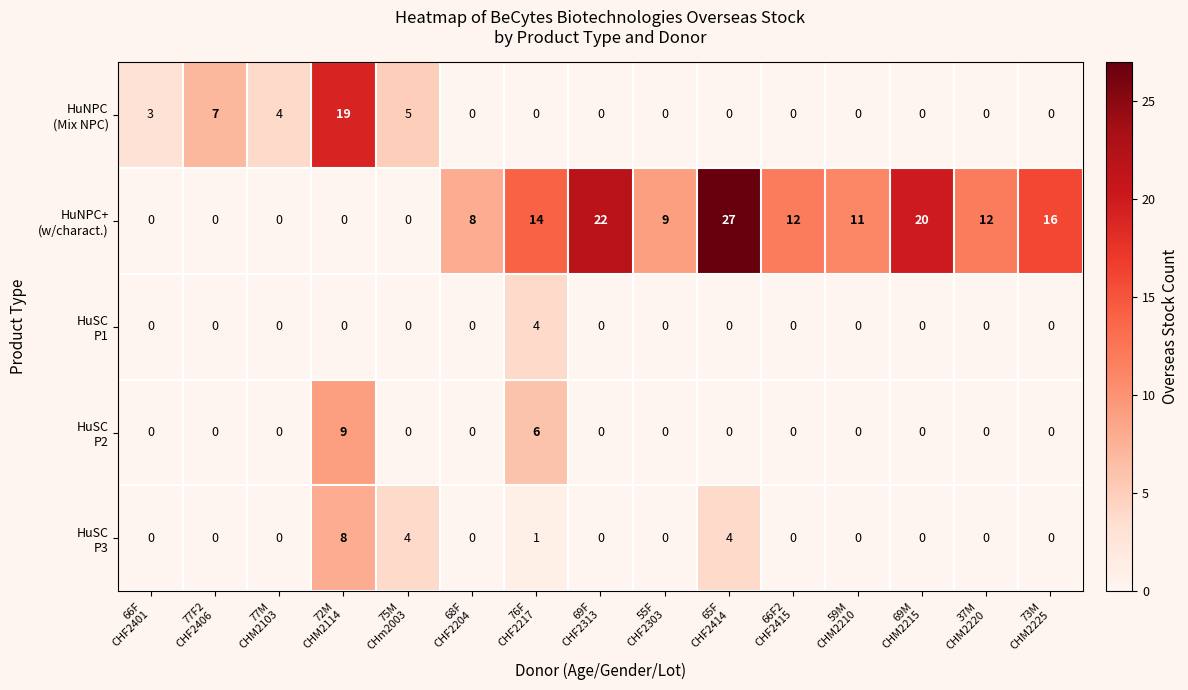

What is the greatest value displayed?

27